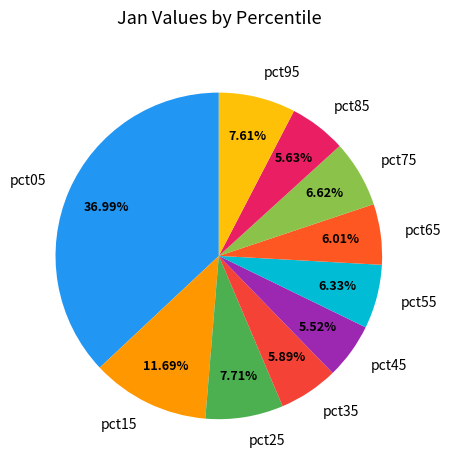

Is there a majority slice in this chart?

No